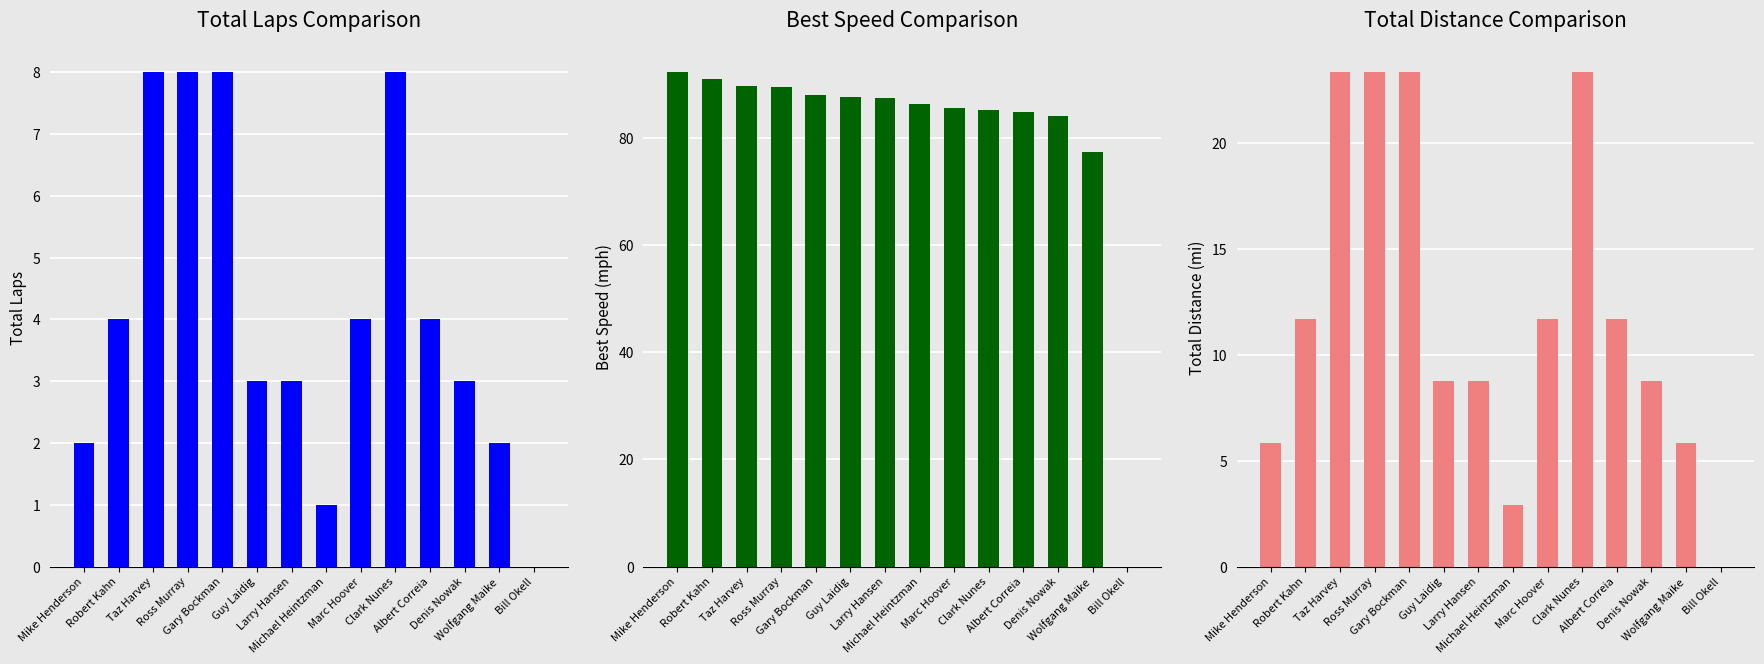

What is the average value of the Total Laps series?

4.1